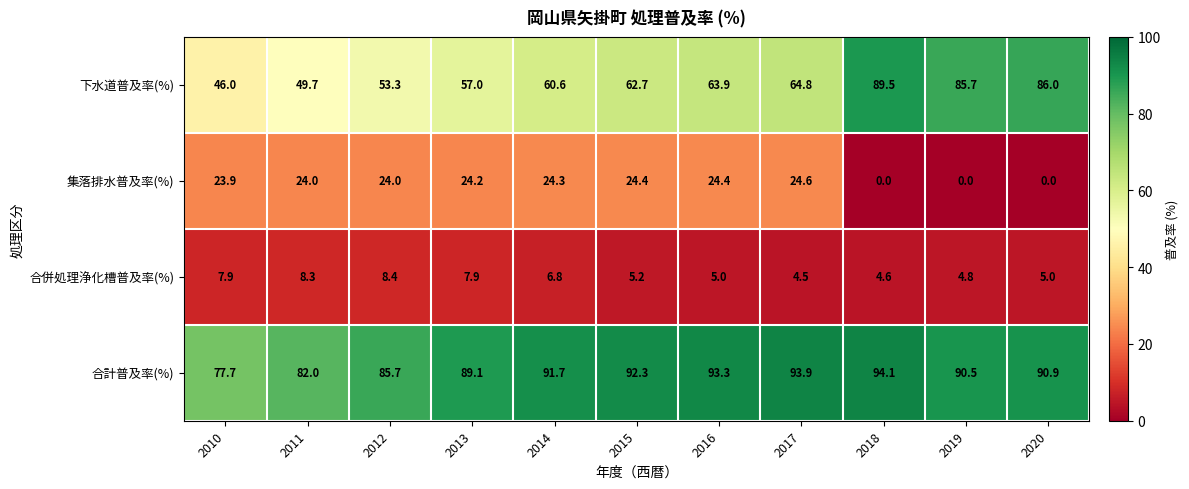

The value of 下水道普及率(%) at 2012 is 53.3. True or false?

True